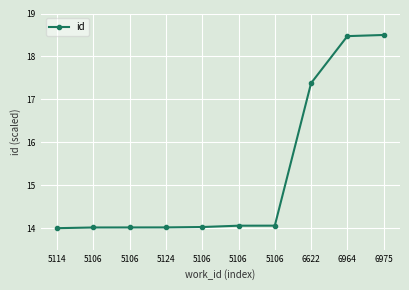

Between 5106 and 6964, which is larger?

6964